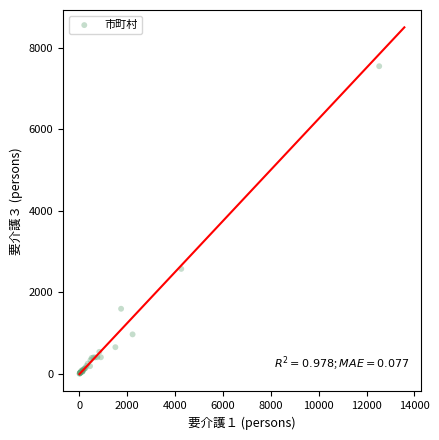

What Y value in the scatter plot is closest to 3779?

2579.1